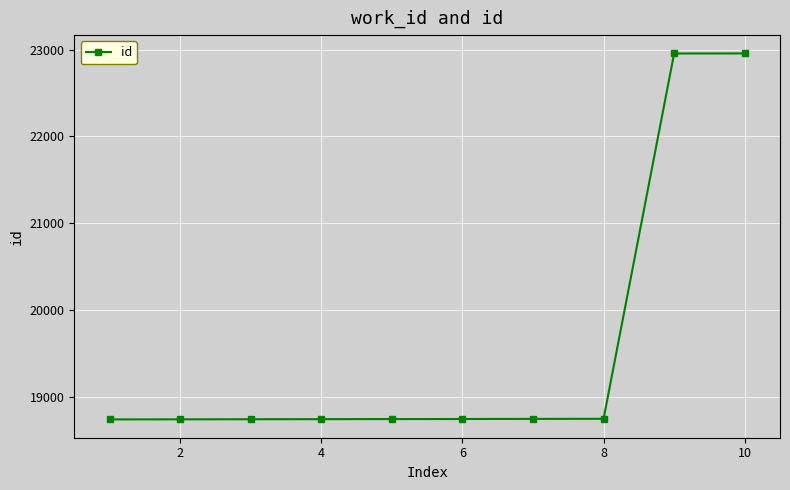

How many lines are shown in the chart?

1